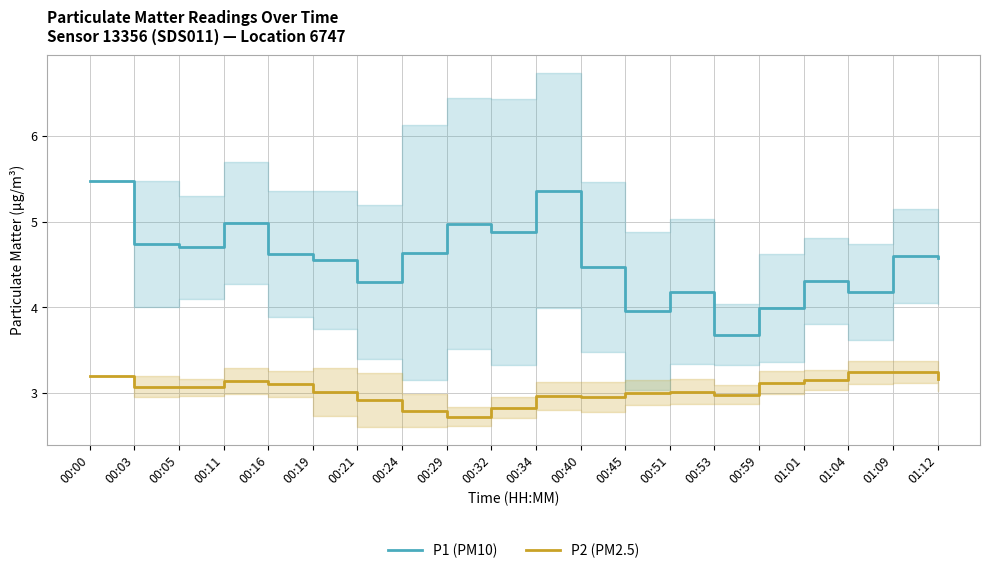

At which category is the sum across all series the highest?

00:00